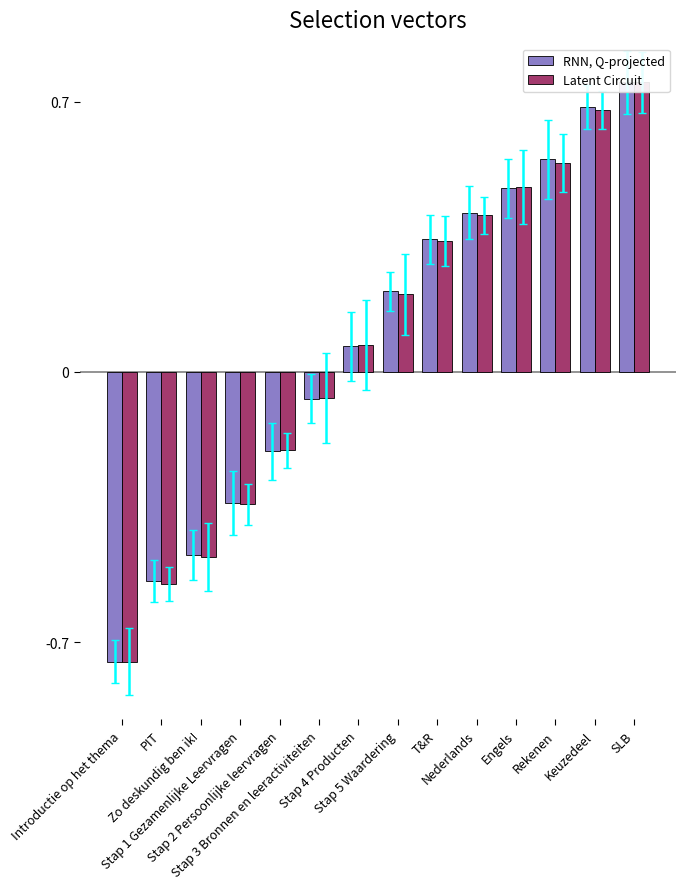

Which series has the largest range (max minus min)?

RNN, Q-projected